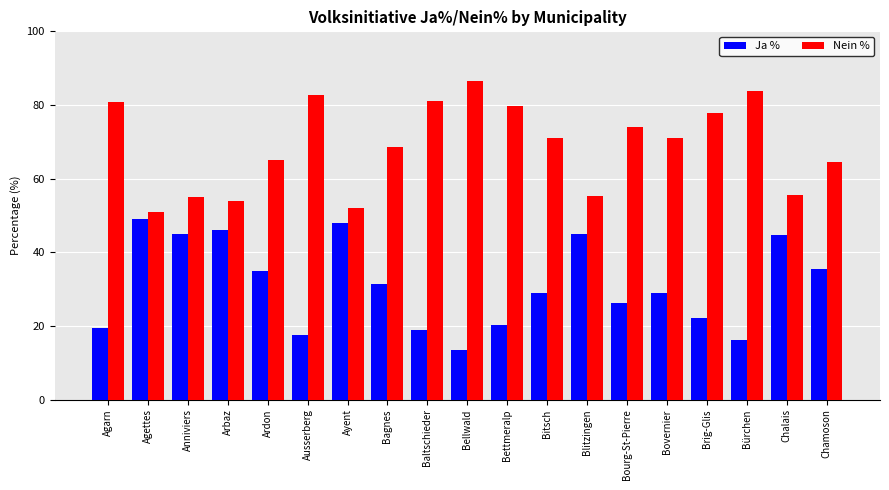

Read the Nein % value at Bürchen.

83.8